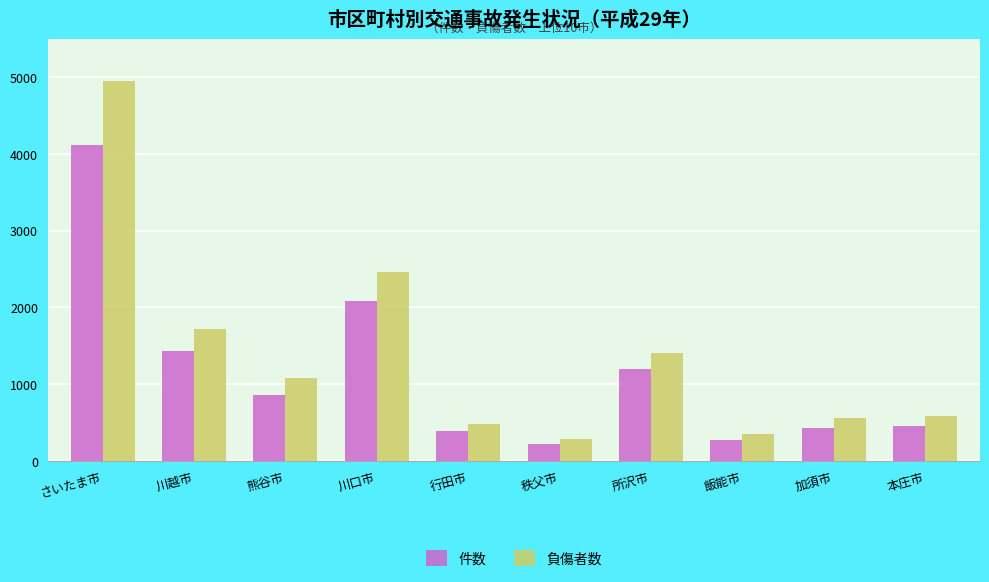

Reading left to right, extract all data points from this chart.

件数: さいたま市=4116	川越市=1429	熊谷市=863	川口市=2088	行田市=384	秩父市=226	所沢市=1195	飯能市=277	加須市=423	本庄市=457
負傷者数: さいたま市=4945	川越市=1720	熊谷市=1076	川口市=2460	行田市=479	秩父市=288	所沢市=1411	飯能市=348	加須市=554	本庄市=590